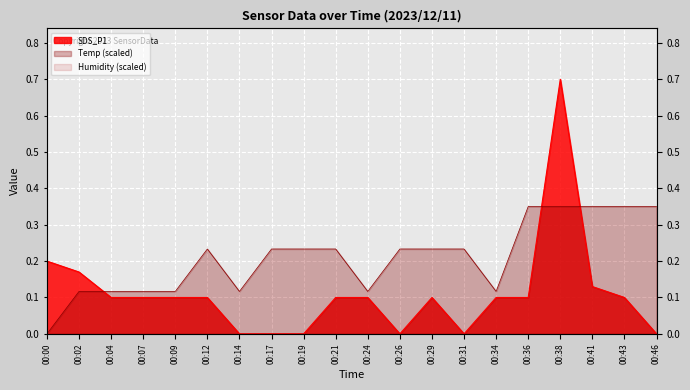

Where is the first local maximum for Temp?

00:12